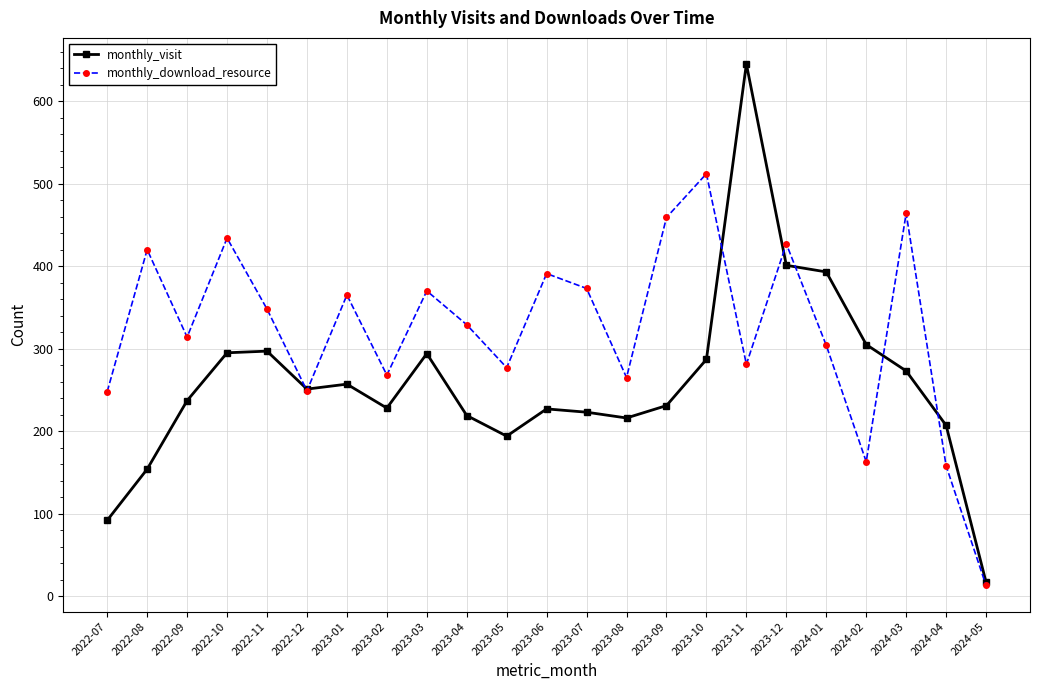

What is the difference between the maximum and minimum values in the monthly_visit series?

628